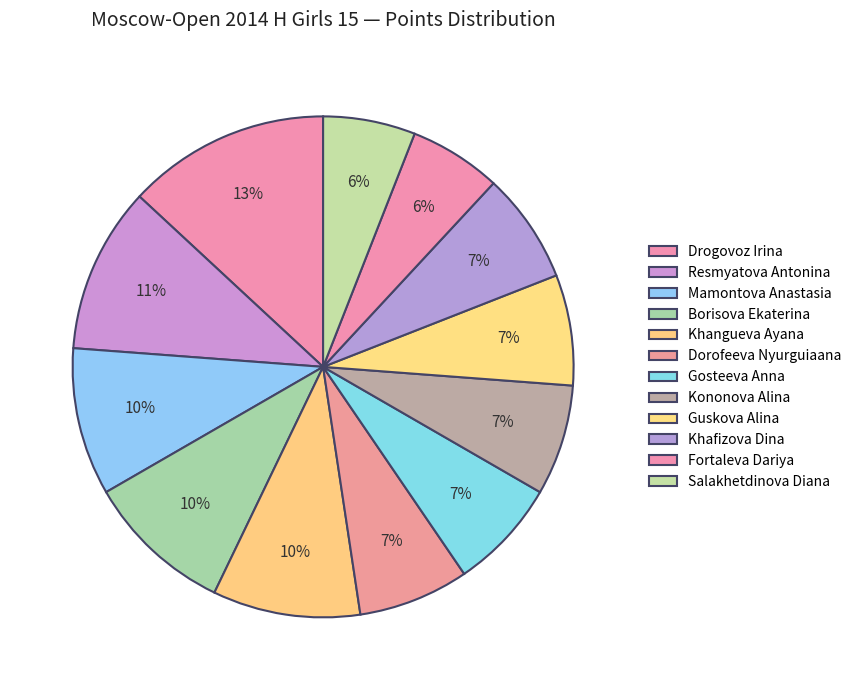

How much of the chart is everything except Mamontova Anastasia?

90.5%